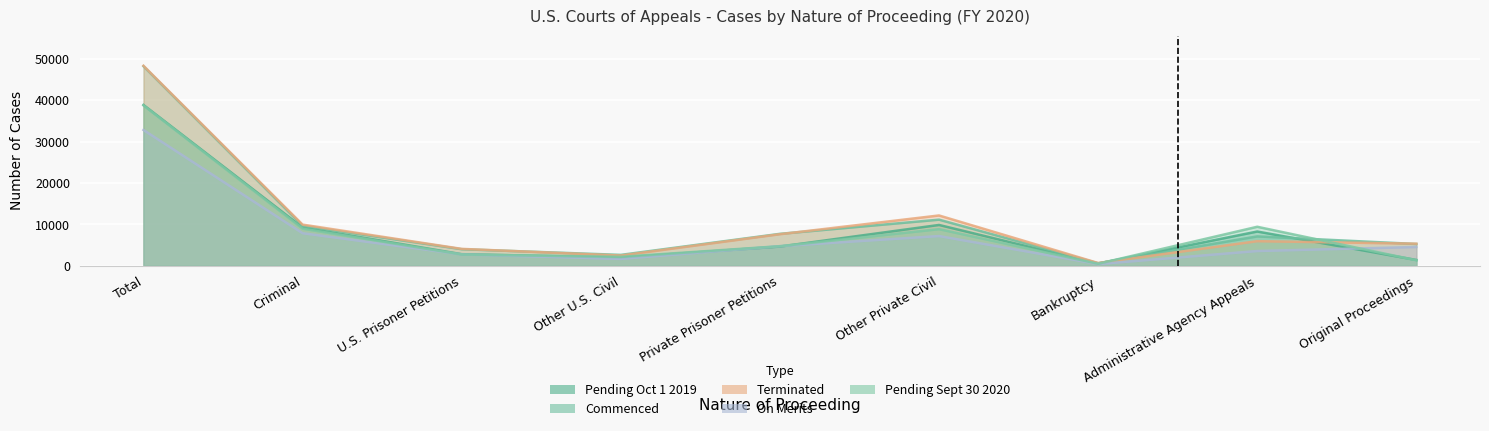

What is the spread (max minus min) of values at Private Prisoner Petitions?

3074